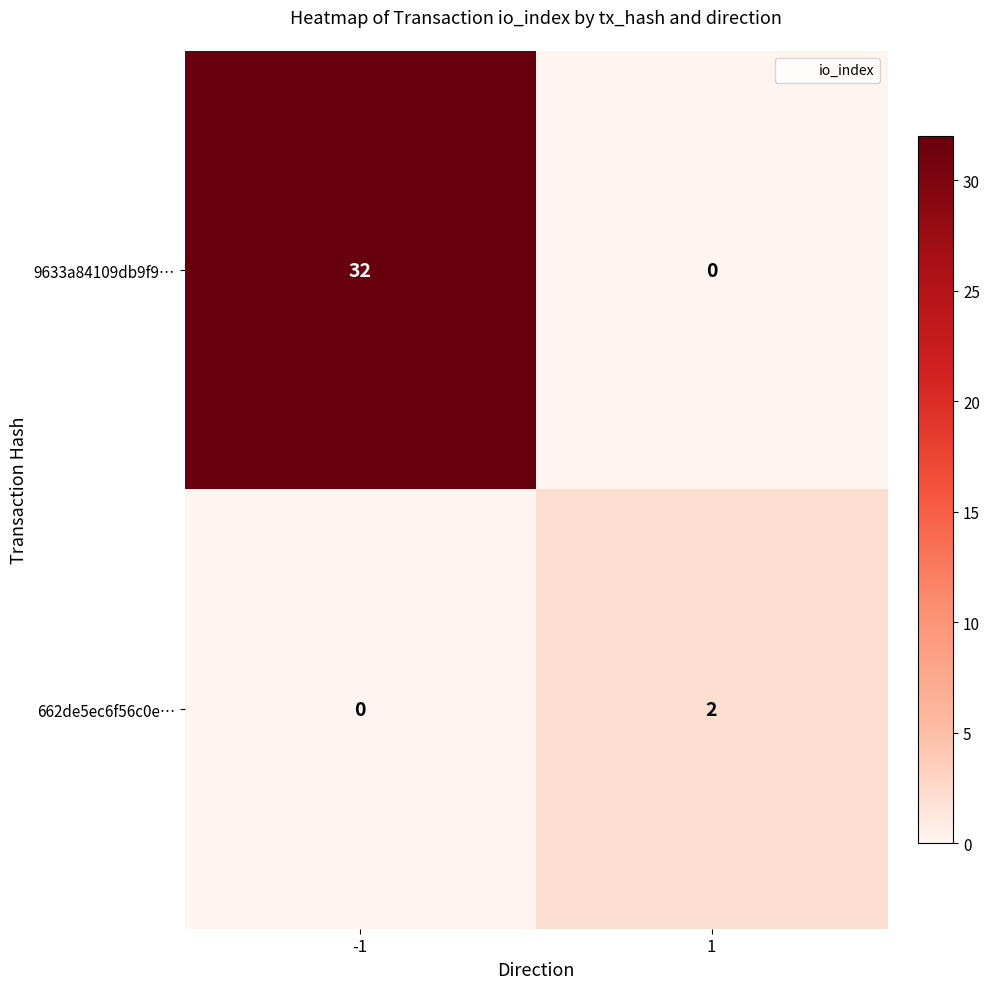

Reading left to right, what are all the values shown in this chart?

9633a84109db9f9…: 32	0
662de5ec6f56c0e…: 0	2